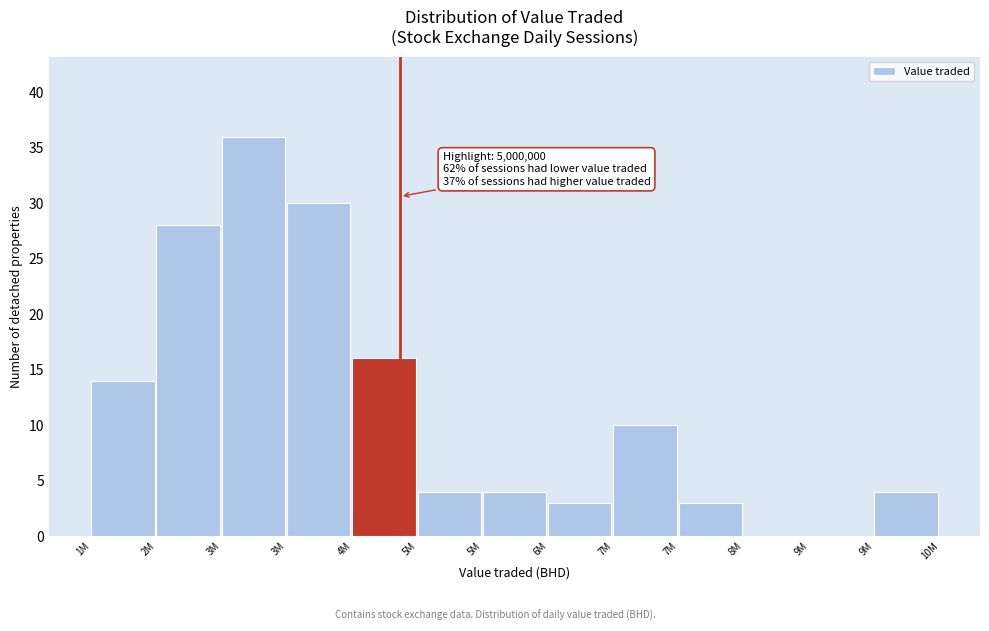

How many data points does each series have?

13